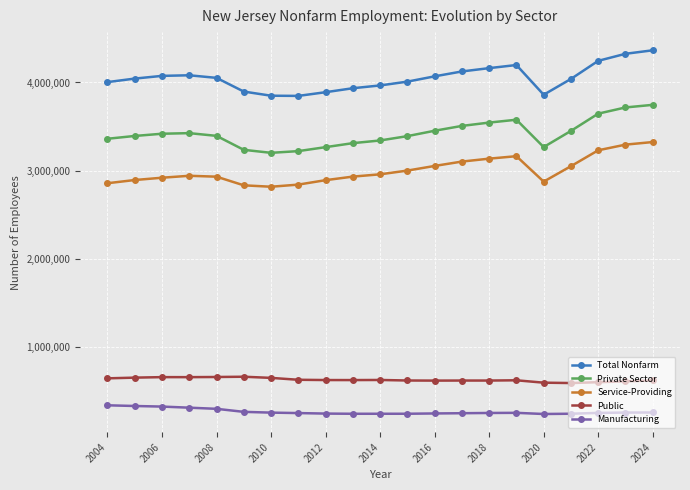

At how many categories does at least one series exceed 747885?

21